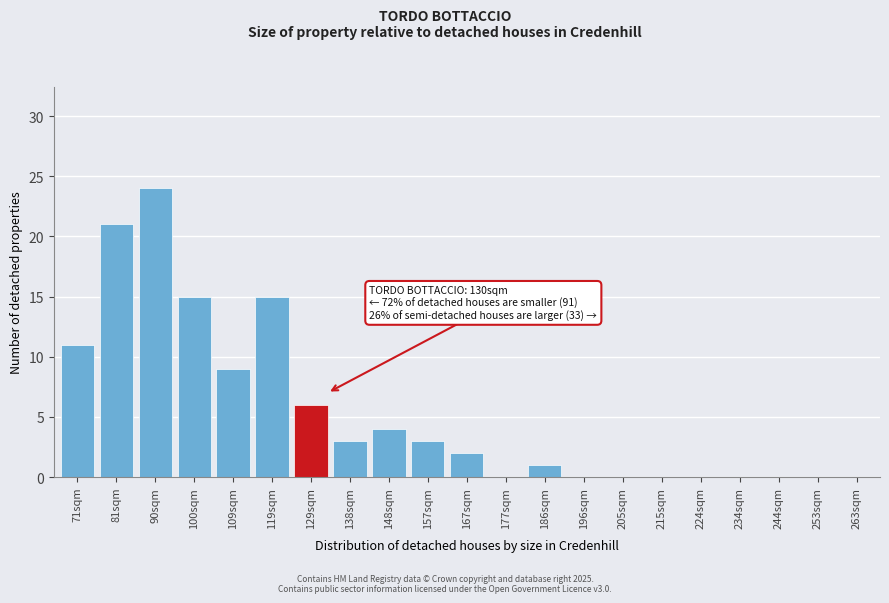

Reading left to right, transcribe all the data shown in this chart.

71sqm=11	81sqm=21	90sqm=24	100sqm=15	109sqm=9	119sqm=15	129sqm=6	138sqm=3	148sqm=4	157sqm=3	167sqm=2	177sqm=0	186sqm=1	196sqm=0	205sqm=0	215sqm=0	224sqm=0	234sqm=0	244sqm=0	253sqm=0	263sqm=0